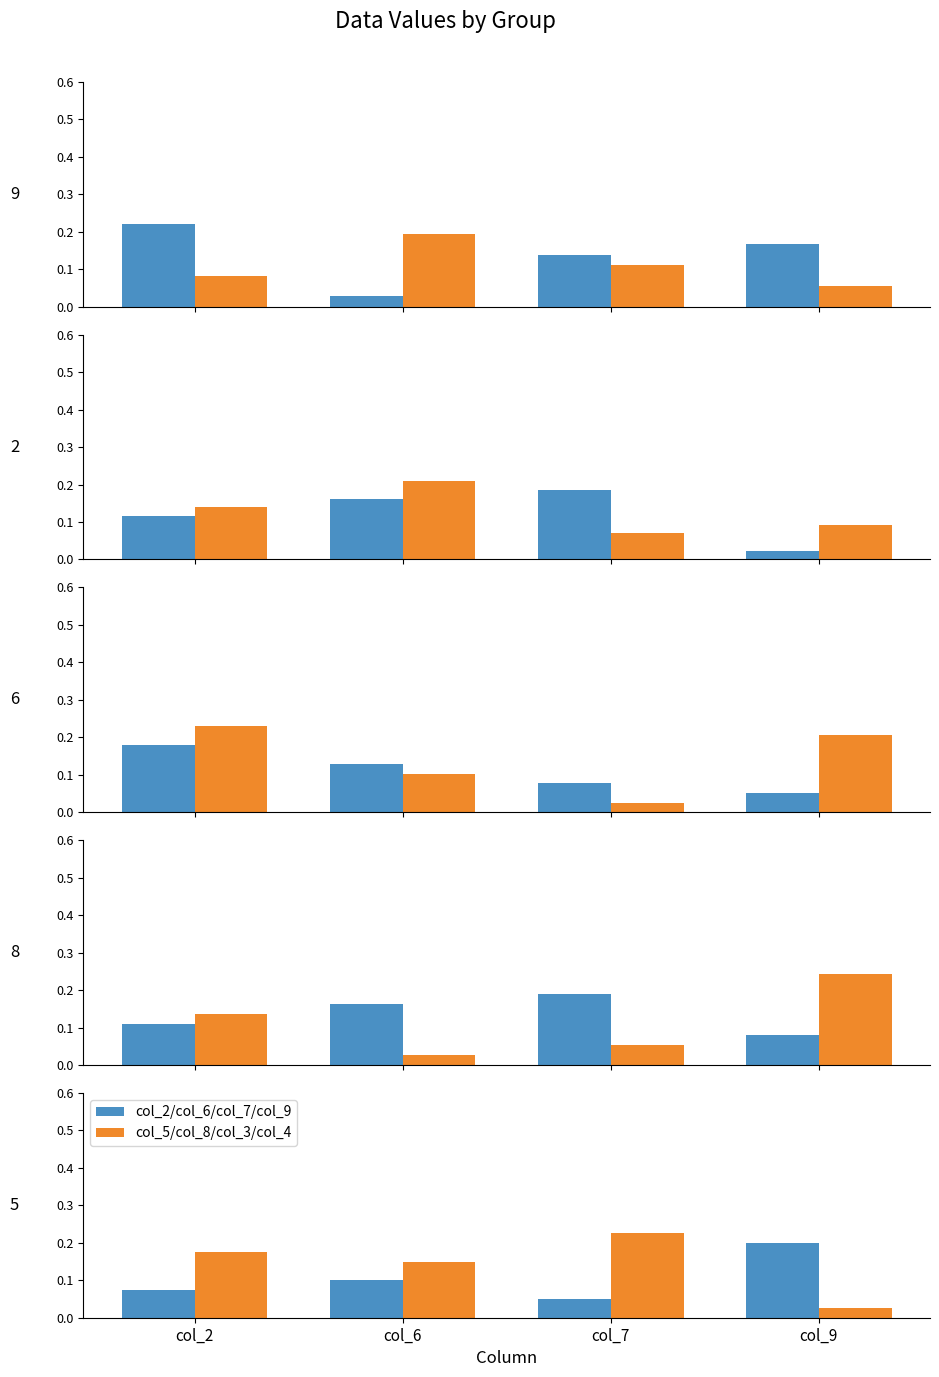

Rank the series at col_9 from highest to lowest value.

col_2/col_6/col_7/col_9, col_5/col_8/col_3/col_4